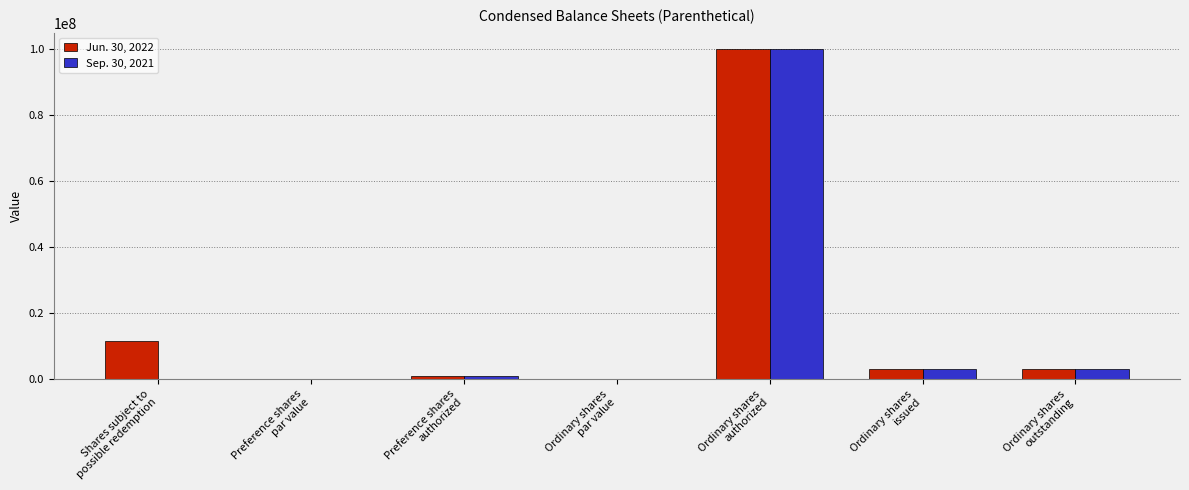

At which label does Jun. 30, 2022 first exceed 3075000?

Shares subject to
possible redemption